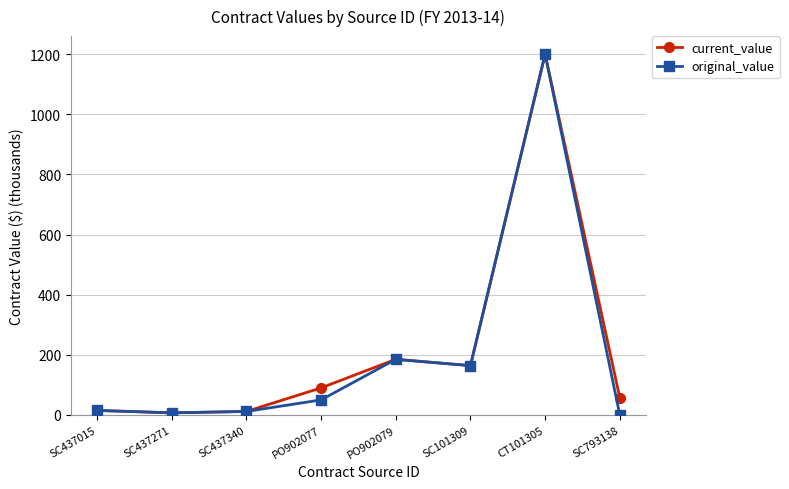

At which category is the sum across all series the highest?

CT101305